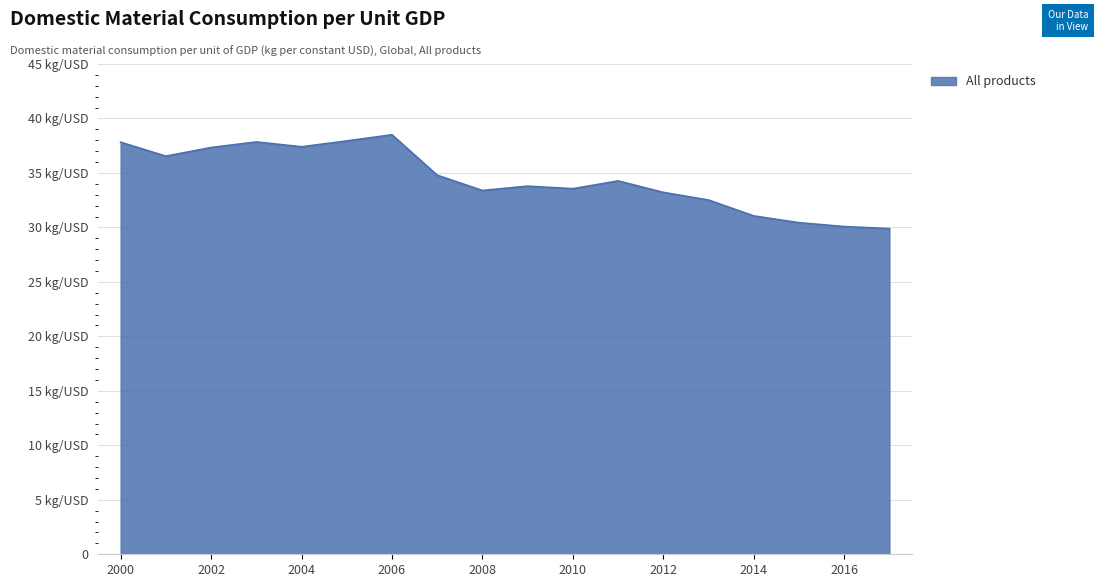

Is this an area chart (filled region under the line)?

Yes